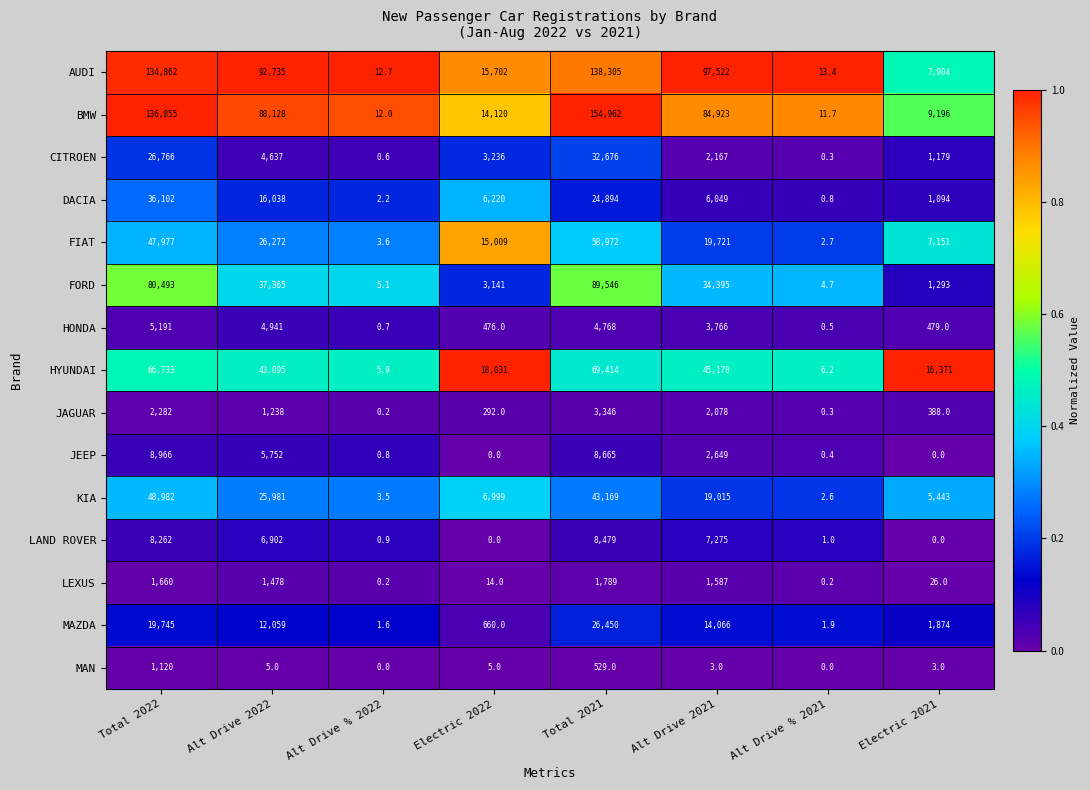

Which series has the largest total across all categories?

BMW